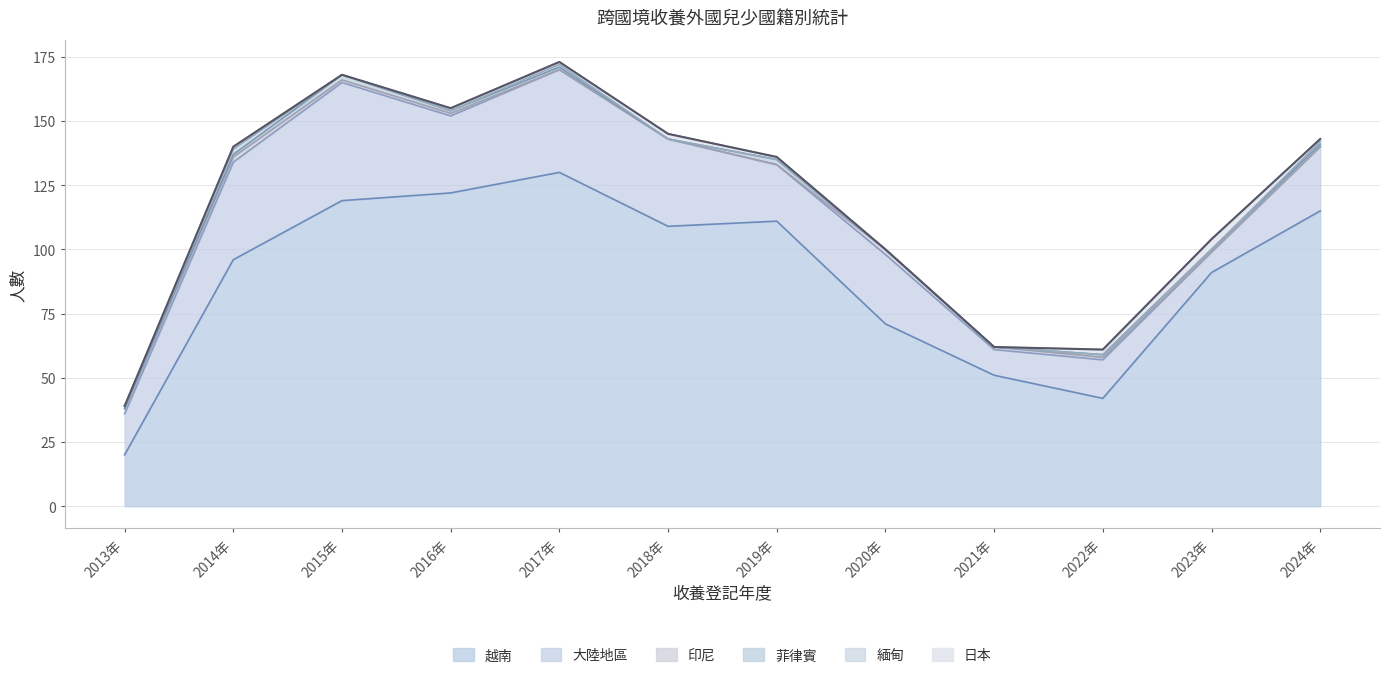

What is the label of the 4th point from the left?

2016年